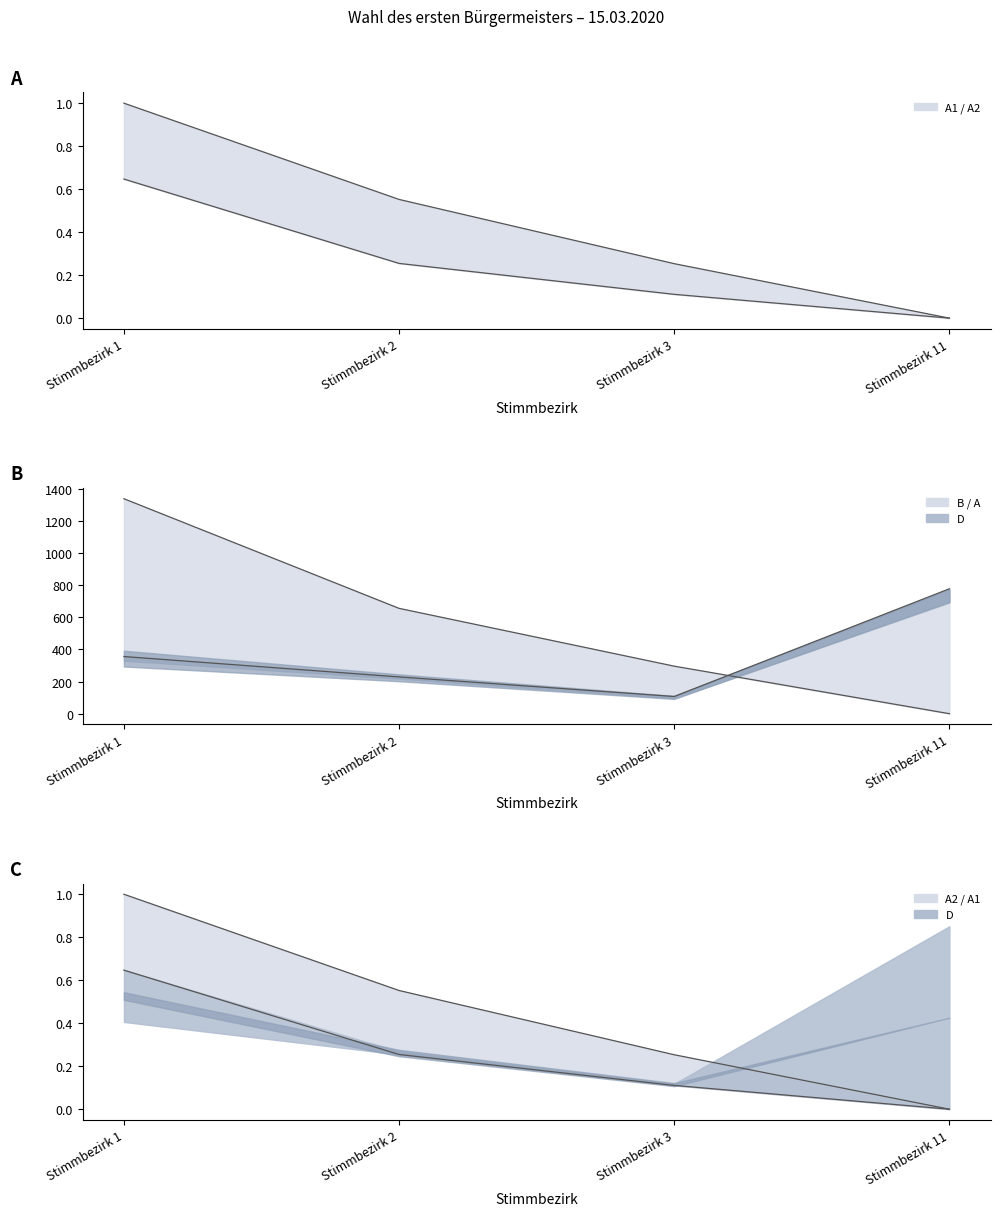

Which category has the lowest value in the lower B series?

Stimmbezirk 3